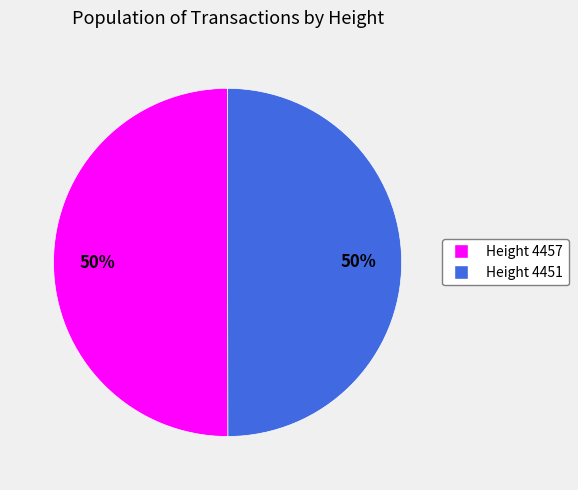

What is the ratio of the value at Height 4451 to the value at Height 4457?

1.0